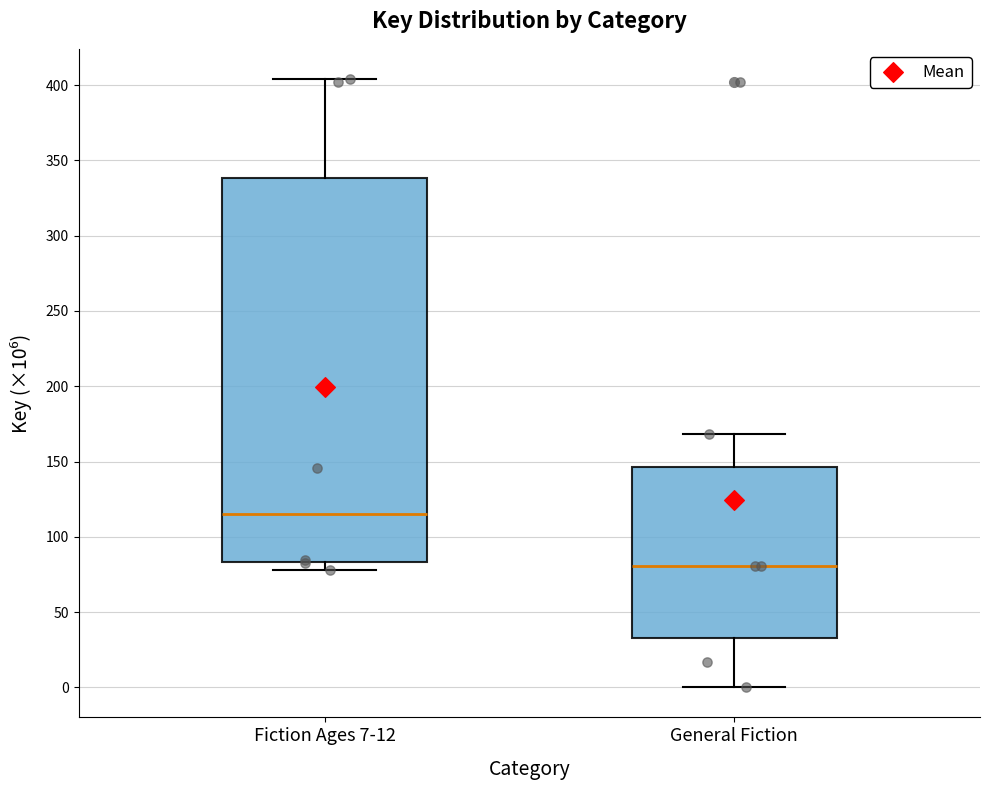

Which box has the lowest median line?

General Fiction